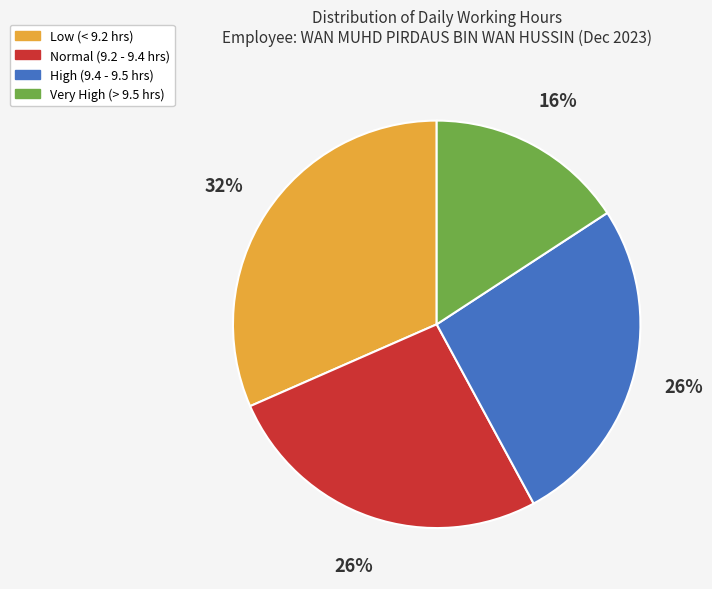

To the nearest percent, what is the average slice percentage?

25%